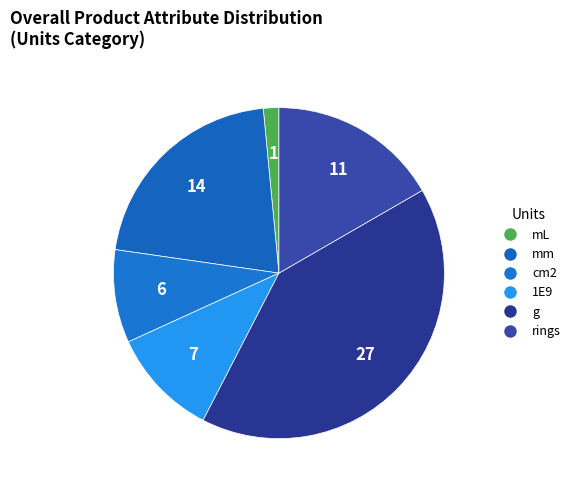

What is the total percentage of mm and rings?

37.9%